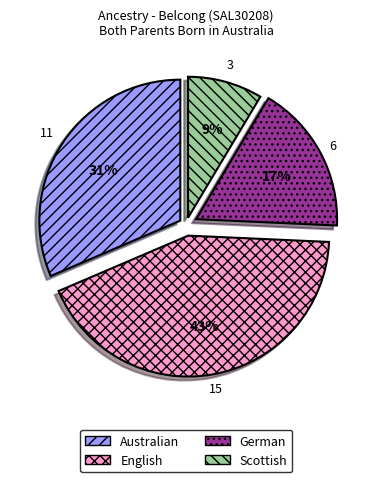

Which slice is the largest?

English